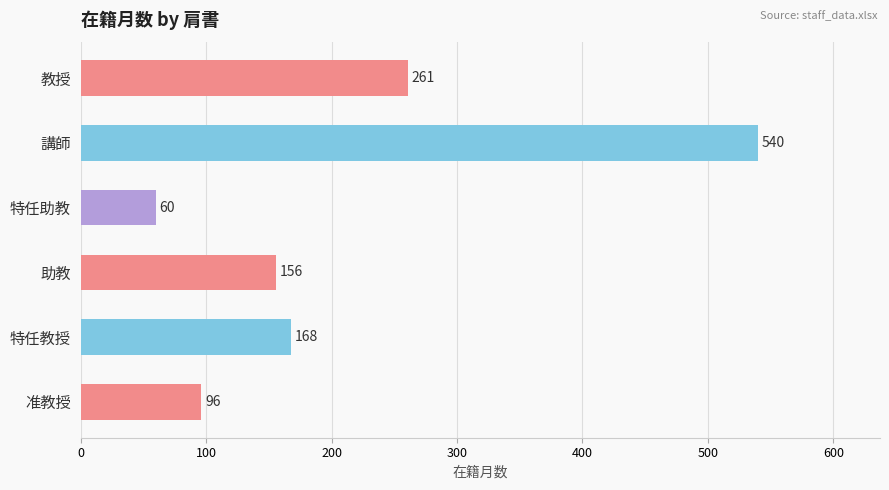

The chart shows a value of 87 at 特任助教. True or false?

False